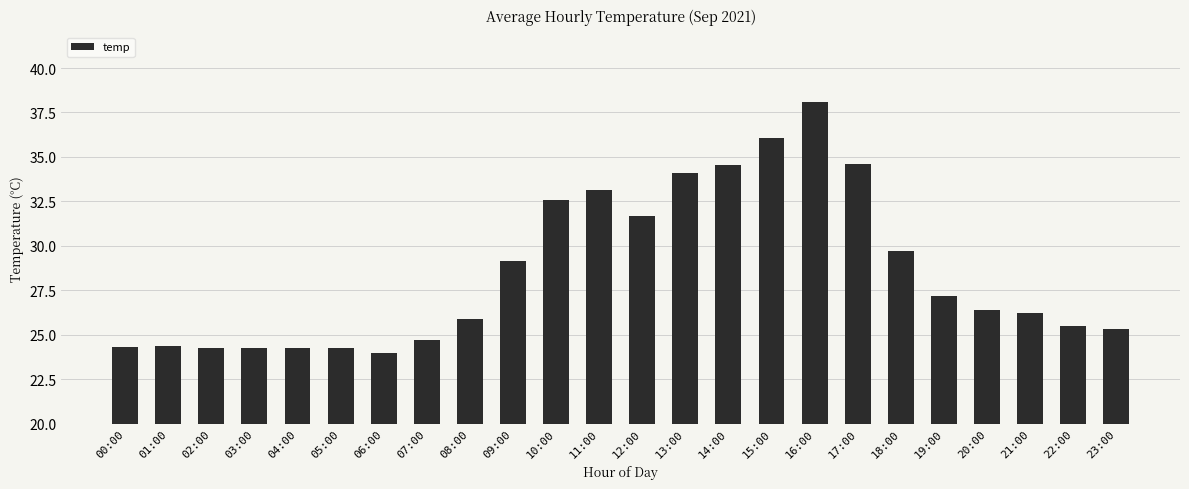

What is the label of the 12th bar from the right?

12:00